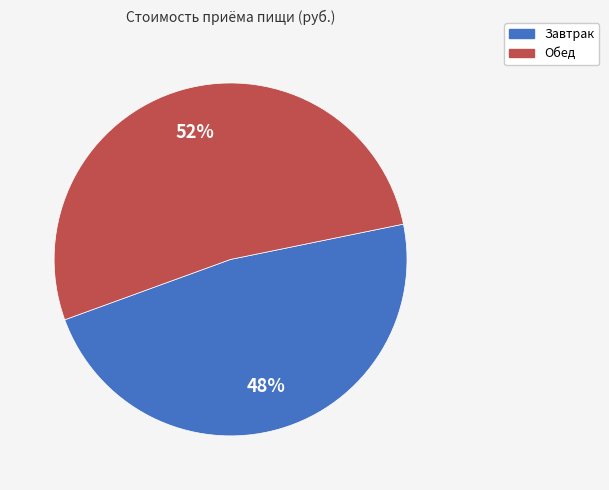

What percentage is the Завтрак slice, to the nearest percent?

48%